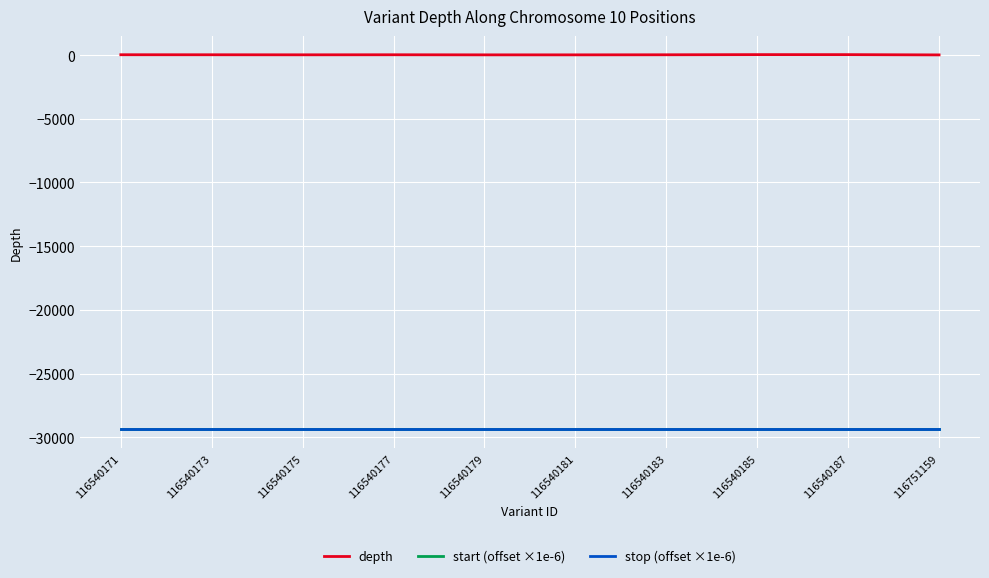

True or false: stop (offset ×1e-6) and depth cross at least once.

False